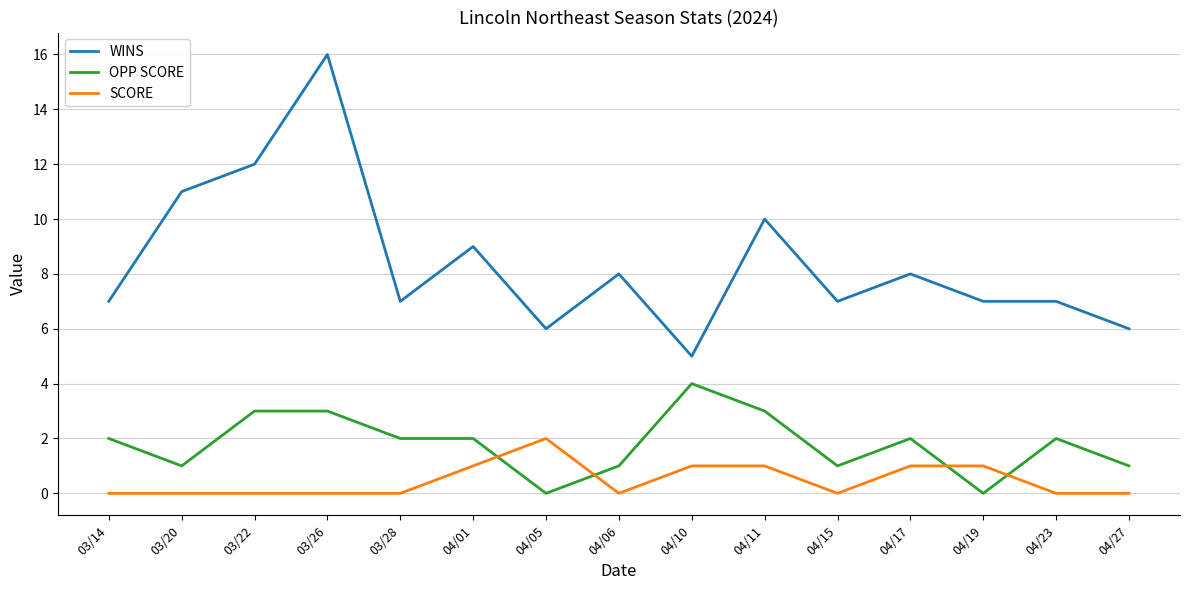

Which label corresponds to the largest value in the chart?

03/26